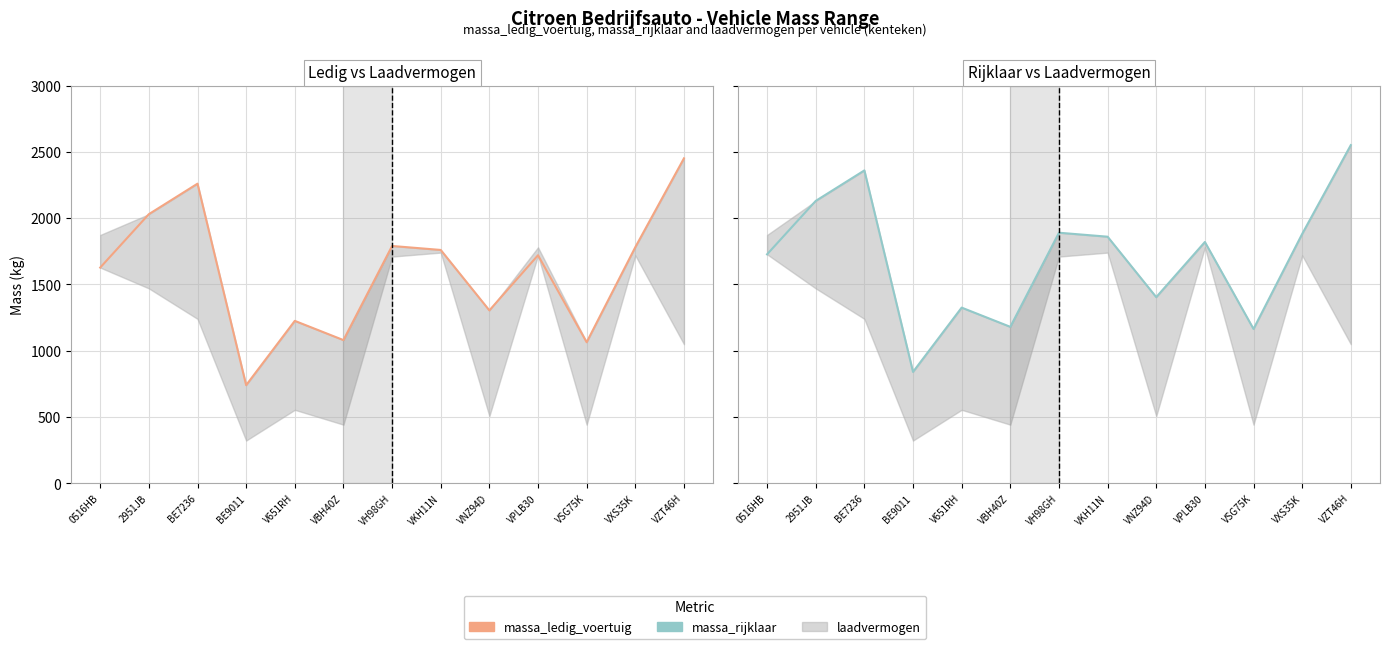

True or false: massa_rijklaar and massa_ledig_voertuig cross at least once.

False